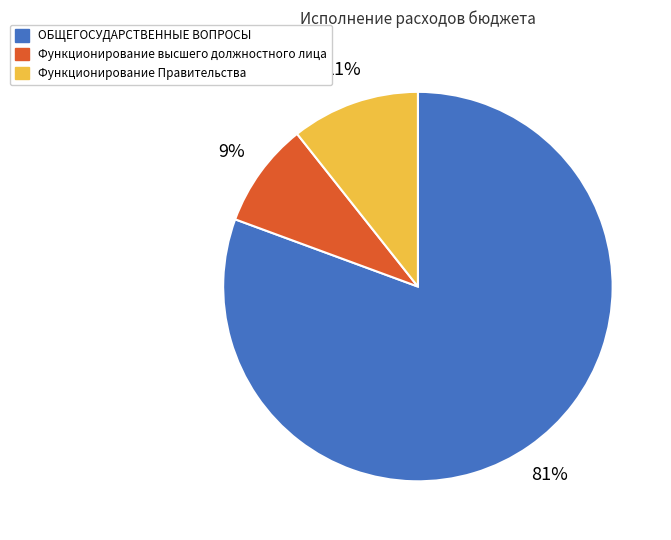

To the nearest percent, what is the combined percentage of Функционирование Правительства and ОБЩЕГОСУДАРСТВЕННЫЕ ВОПРОСЫ?

91%